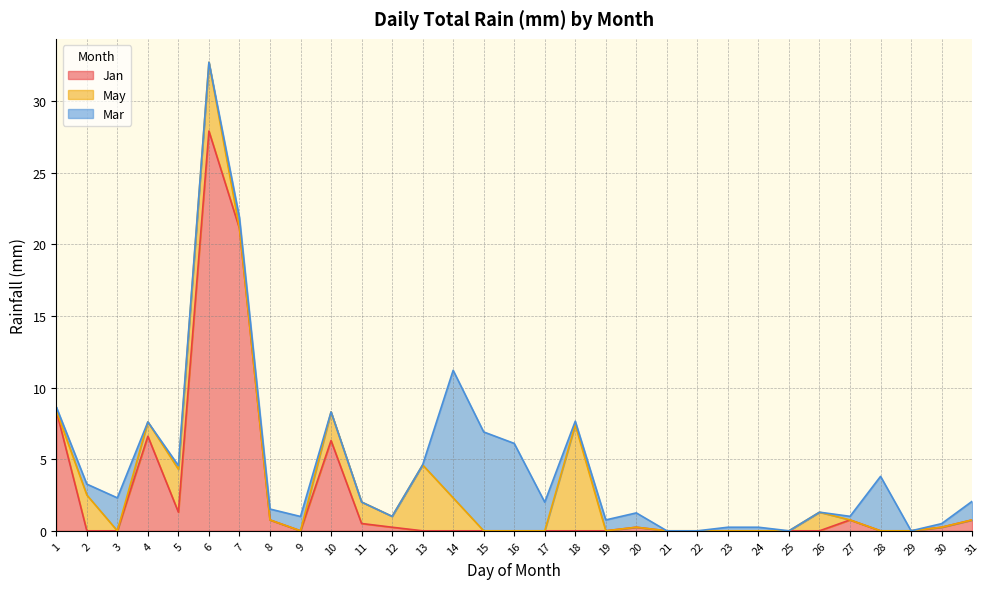

What is the spread (max minus min) of values at 6?

27.9